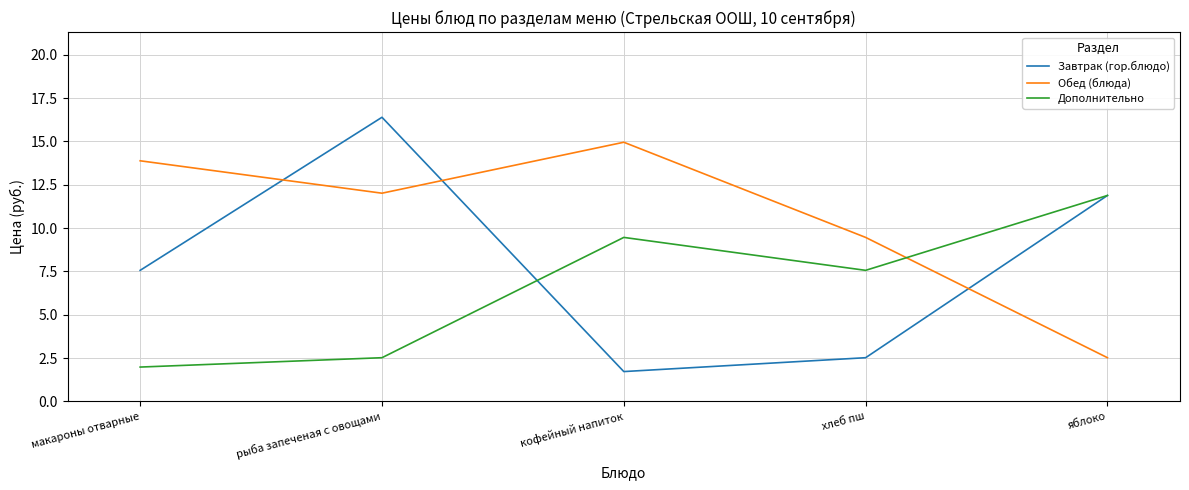

Which label corresponds to the largest value in the chart?

рыба запеченая с овощами